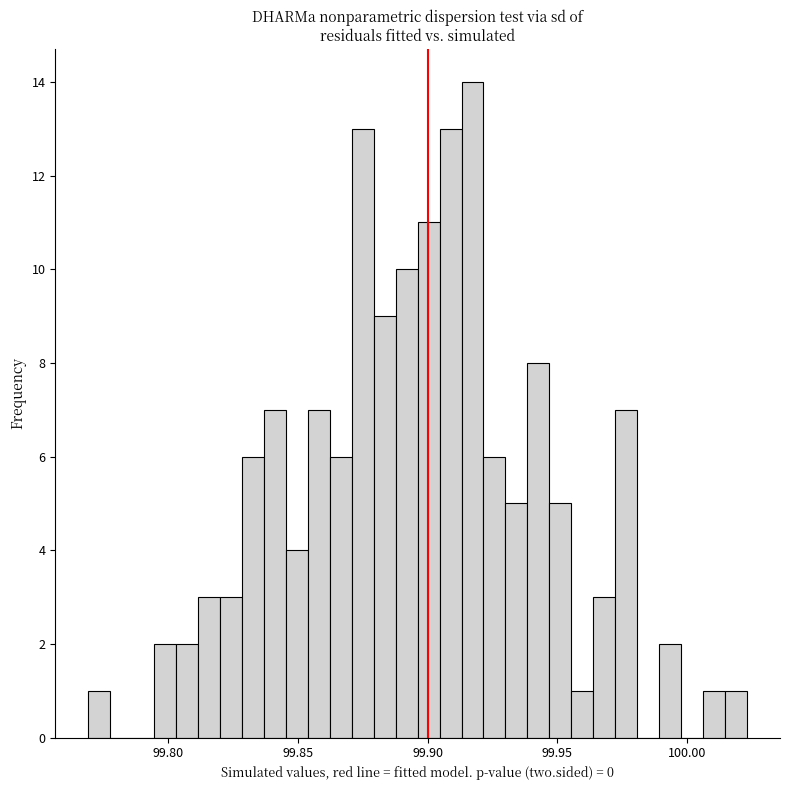

Around what value on the x-axis is the tallest bar? Give the approximate position of its centre, as read against the axis.

99.915